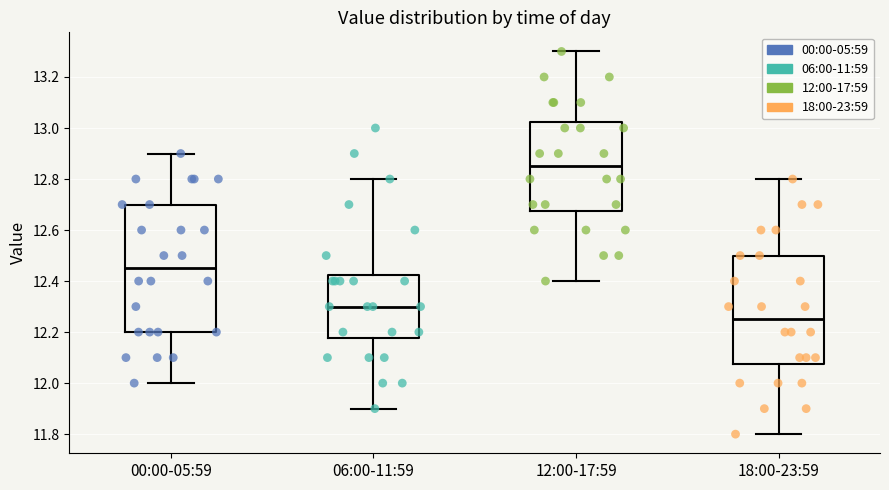

Which box has the highest median line?

12:00-17:59